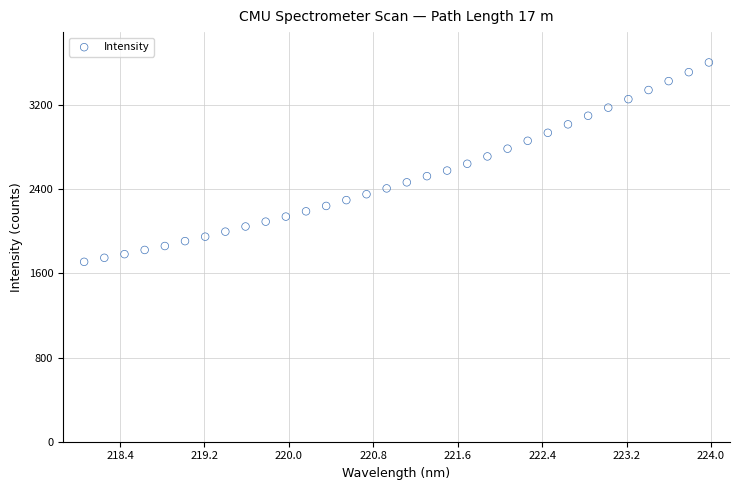

What is the range of X values (max minus min)?

5.9